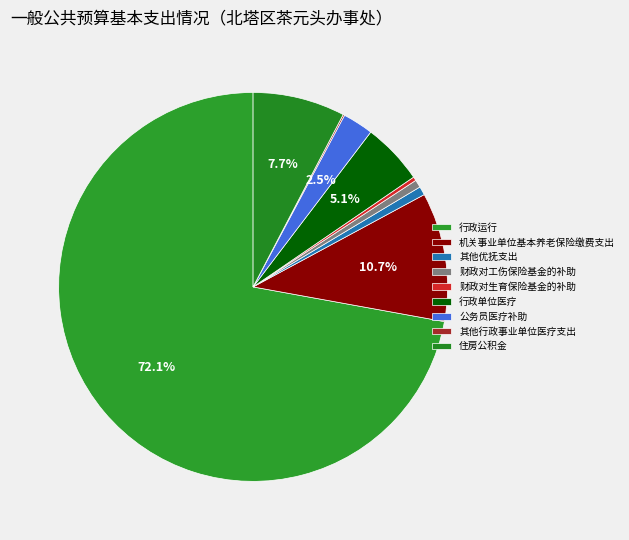

Which category accounts for the majority?

行政运行